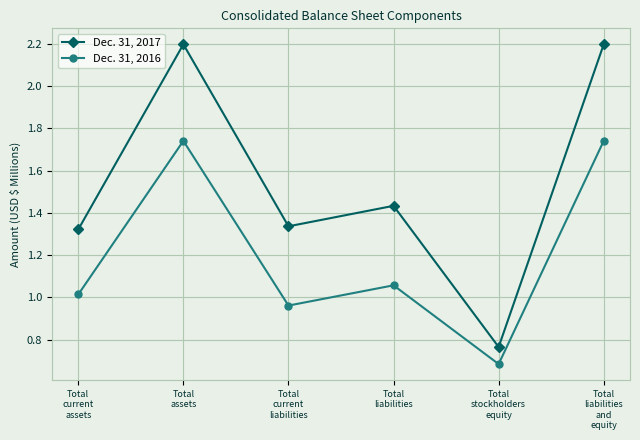

What is the total value across all series at Total
liabilities
and
equity?

3.9